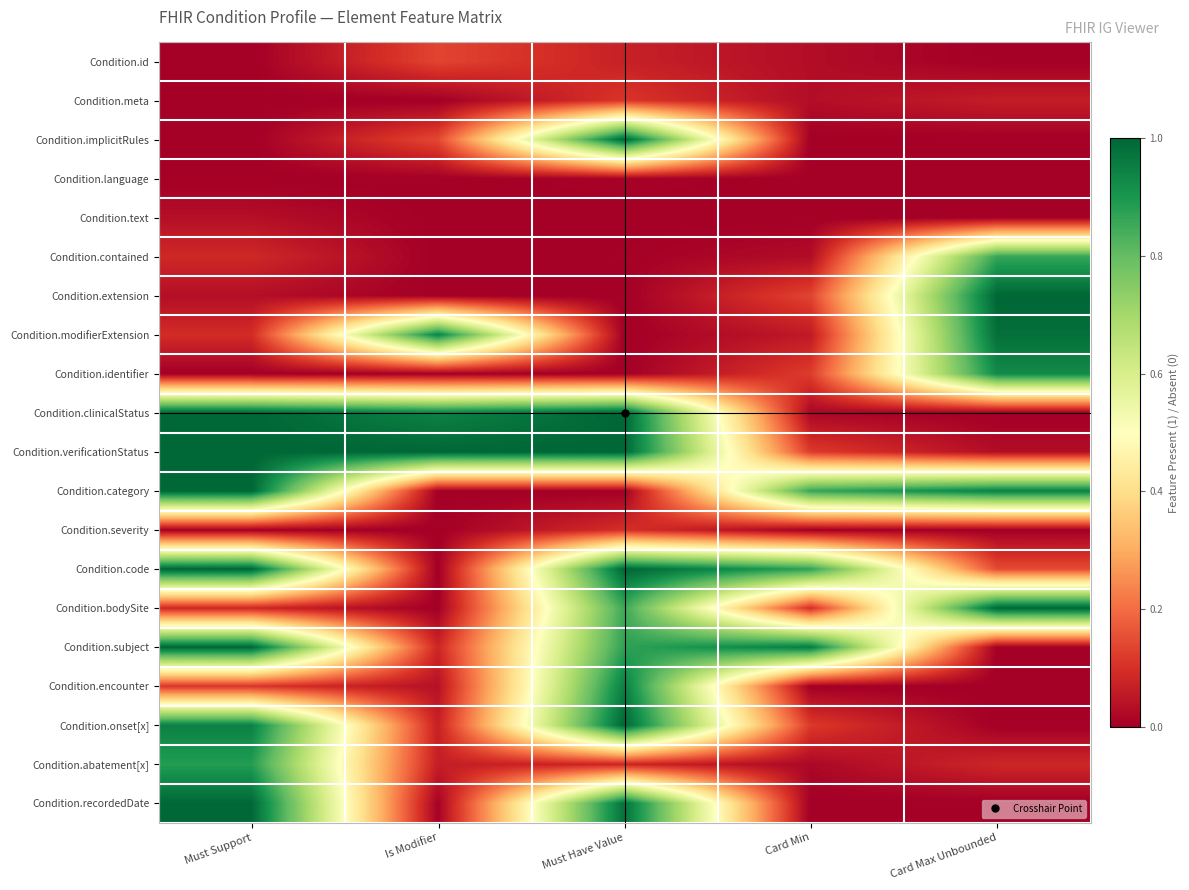

Reading left to right, what are all the values shown in this chart?

Condition.id: Must Support=0.0	Is Modifier=0.1	Must Have Value=0.1	Card Min=0.0	Card Max Unbounded=0.0
Condition.meta: Must Support=0.0	Is Modifier=0.0	Must Have Value=0.1	Card Min=0.0	Card Max Unbounded=0.1
Condition.implicitRules: Must Support=0.0	Is Modifier=0.1	Must Have Value=1.0	Card Min=0.0	Card Max Unbounded=0.0
Condition.language: Must Support=0.0	Is Modifier=0.0	Must Have Value=0.0	Card Min=0.0	Card Max Unbounded=0.0
Condition.text: Must Support=0.0	Is Modifier=0.0	Must Have Value=0.0	Card Min=0.0	Card Max Unbounded=0.0
Condition.contained: Must Support=0.1	Is Modifier=0.0	Must Have Value=0.0	Card Min=0.0	Card Max Unbounded=0.9
Condition.extension: Must Support=0.0	Is Modifier=0.0	Must Have Value=0.0	Card Min=0.1	Card Max Unbounded=1.0
Condition.modifierExtension: Must Support=0.1	Is Modifier=0.9	Must Have Value=0.0	Card Min=0.1	Card Max Unbounded=1.0
Condition.identifier: Must Support=0.0	Is Modifier=0.0	Must Have Value=0.0	Card Min=0.1	Card Max Unbounded=0.9
Condition.clinicalStatus: Must Support=1.0	Is Modifier=0.9	Must Have Value=1.0	Card Min=0.0	Card Max Unbounded=0.0
Condition.verificationStatus: Must Support=1.0	Is Modifier=1.0	Must Have Value=1.0	Card Min=0.1	Card Max Unbounded=0.0
Condition.category: Must Support=1.0	Is Modifier=0.0	Must Have Value=0.0	Card Min=0.9	Card Max Unbounded=0.9
Condition.severity: Must Support=0.0	Is Modifier=0.0	Must Have Value=0.1	Card Min=0.0	Card Max Unbounded=0.0
Condition.code: Must Support=1.0	Is Modifier=0.0	Must Have Value=1.0	Card Min=0.9	Card Max Unbounded=0.1
Condition.bodySite: Must Support=0.1	Is Modifier=0.0	Must Have Value=0.9	Card Min=0.1	Card Max Unbounded=1.0
Condition.subject: Must Support=1.0	Is Modifier=0.1	Must Have Value=0.9	Card Min=1.0	Card Max Unbounded=0.0
Condition.encounter: Must Support=0.1	Is Modifier=0.0	Must Have Value=0.9	Card Min=0.0	Card Max Unbounded=0.0
Condition.onset[x]: Must Support=0.9	Is Modifier=0.1	Must Have Value=1.0	Card Min=0.1	Card Max Unbounded=0.0
Condition.abatement[x]: Must Support=0.9	Is Modifier=0.1	Must Have Value=0.1	Card Min=0.0	Card Max Unbounded=0.1
Condition.recordedDate: Must Support=1.0	Is Modifier=0.0	Must Have Value=1.0	Card Min=0.0	Card Max Unbounded=0.0